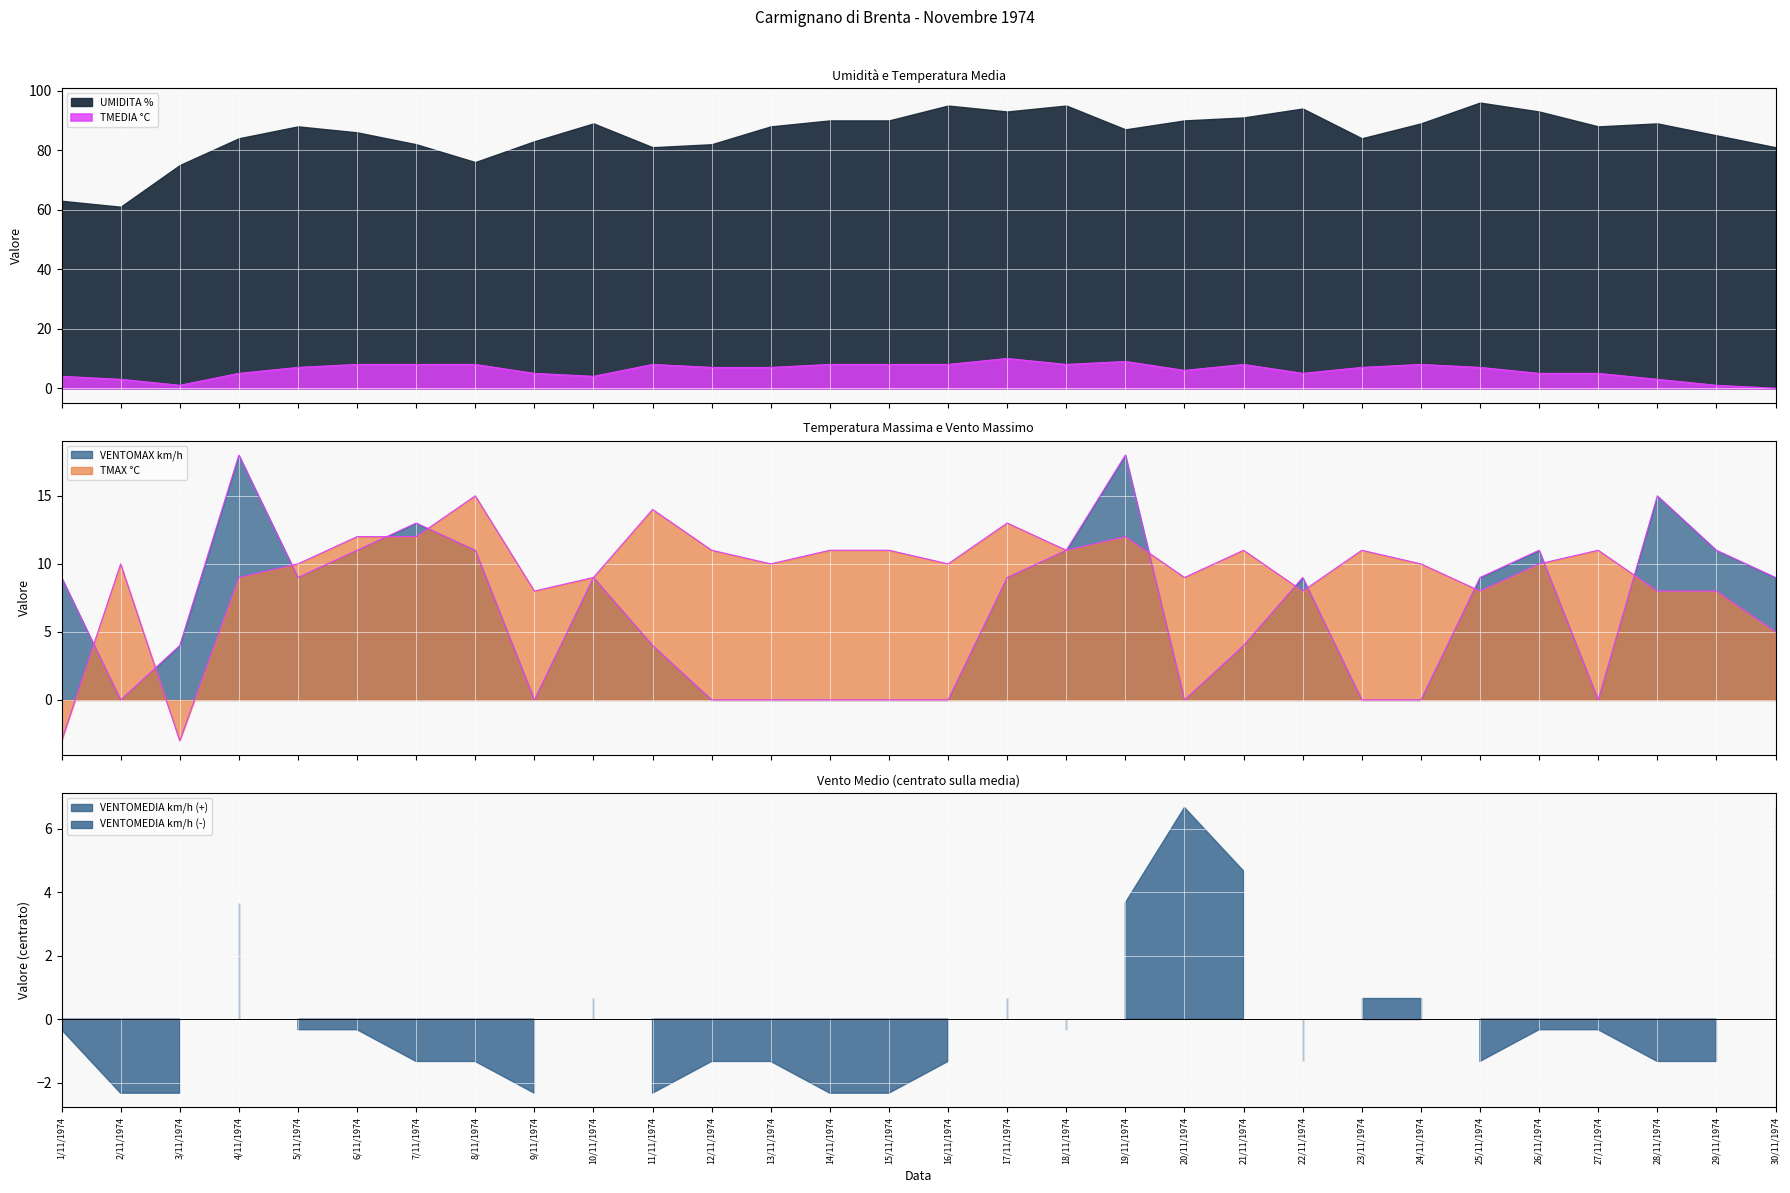

What is the difference between the maximum and second lowest values in the TMAX °C series?

18